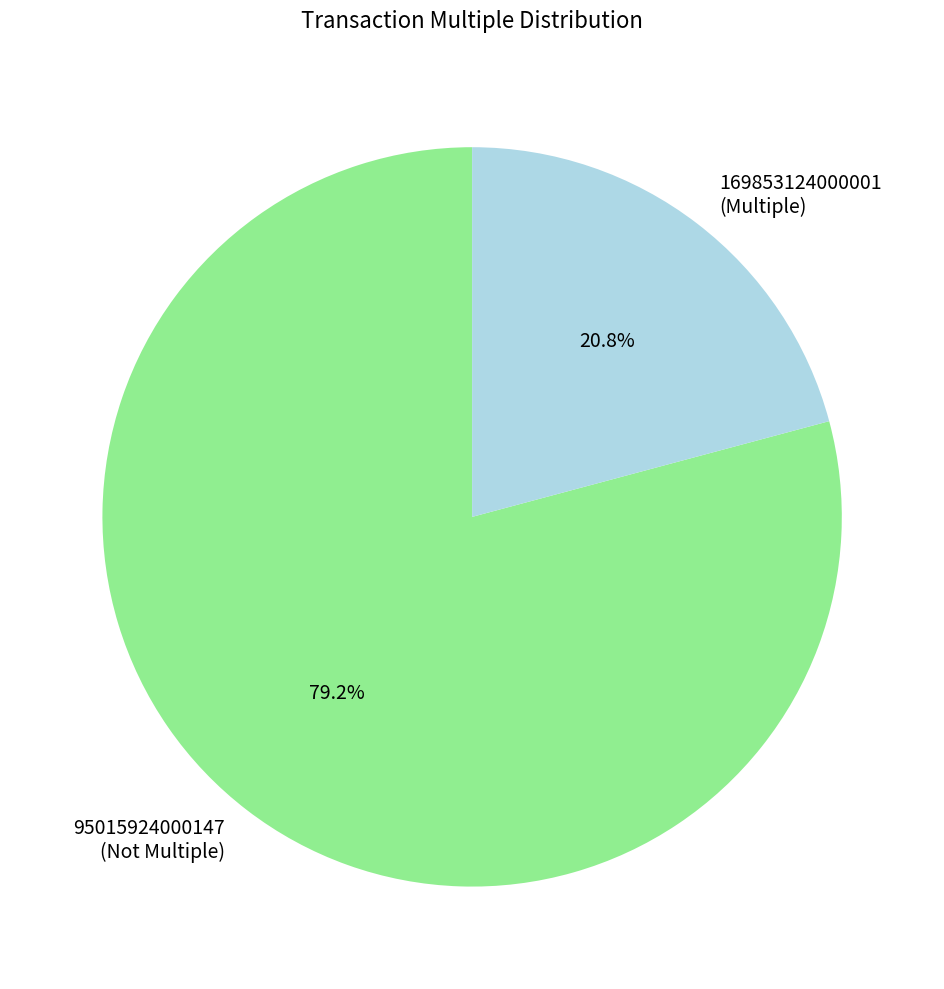

Is it true that 169853124000001 is 99% of the pie?

False